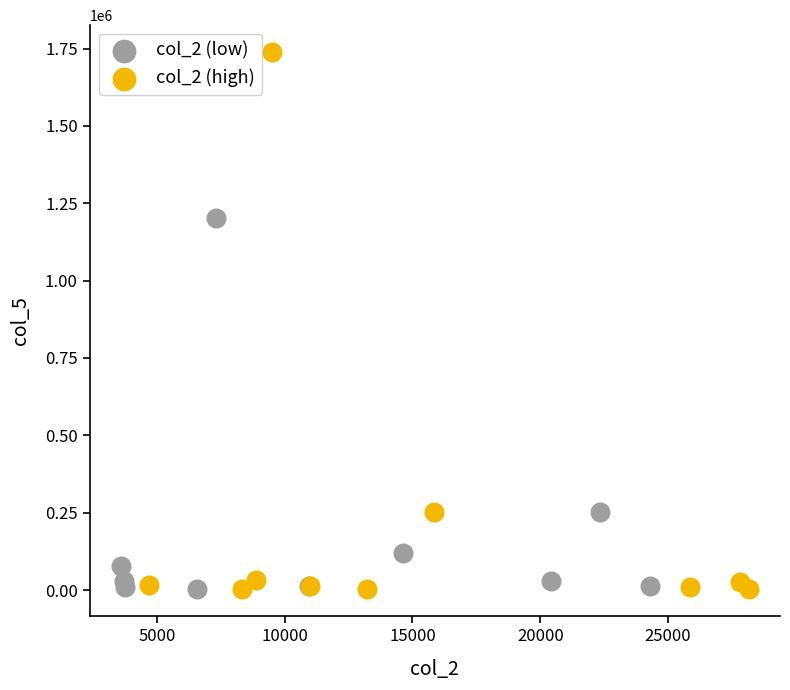

Which series reaches the maximum Y coordinate?

col_2 (high)